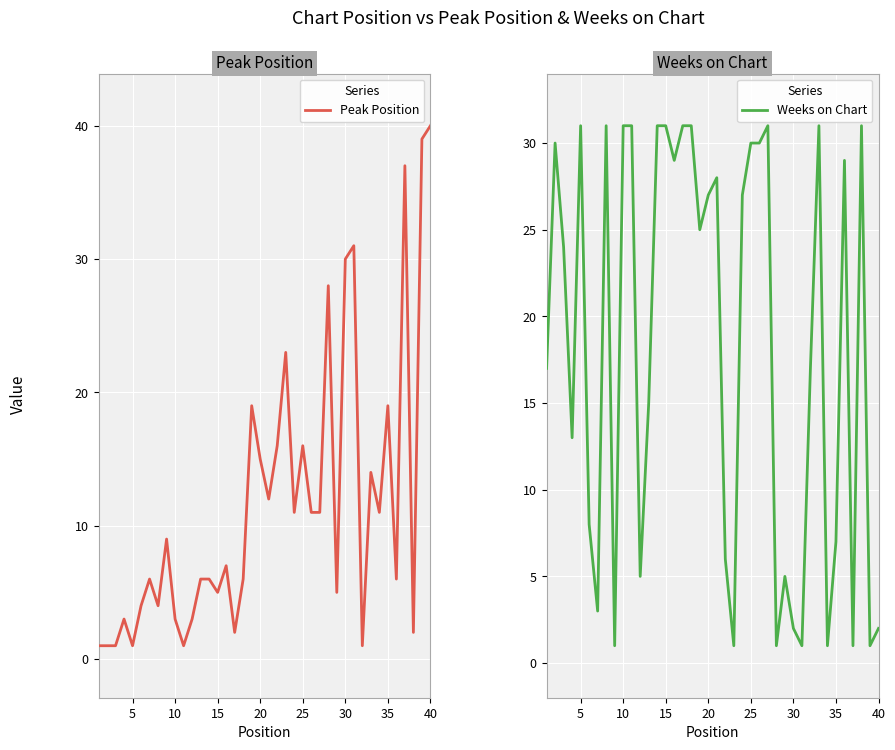

Which category has the highest value in the Peak Position series?

40